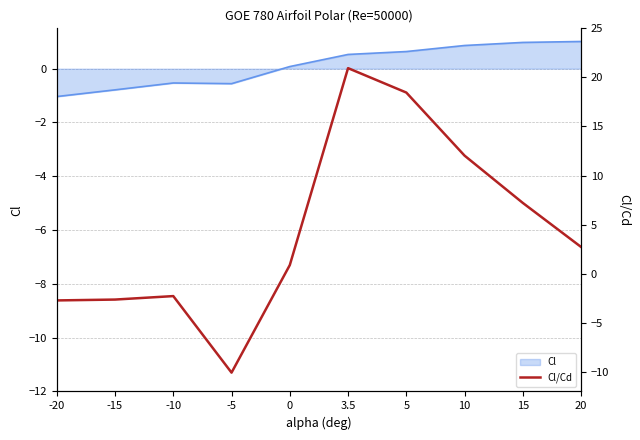

Is it true that the value at -5 is -6.7?

False